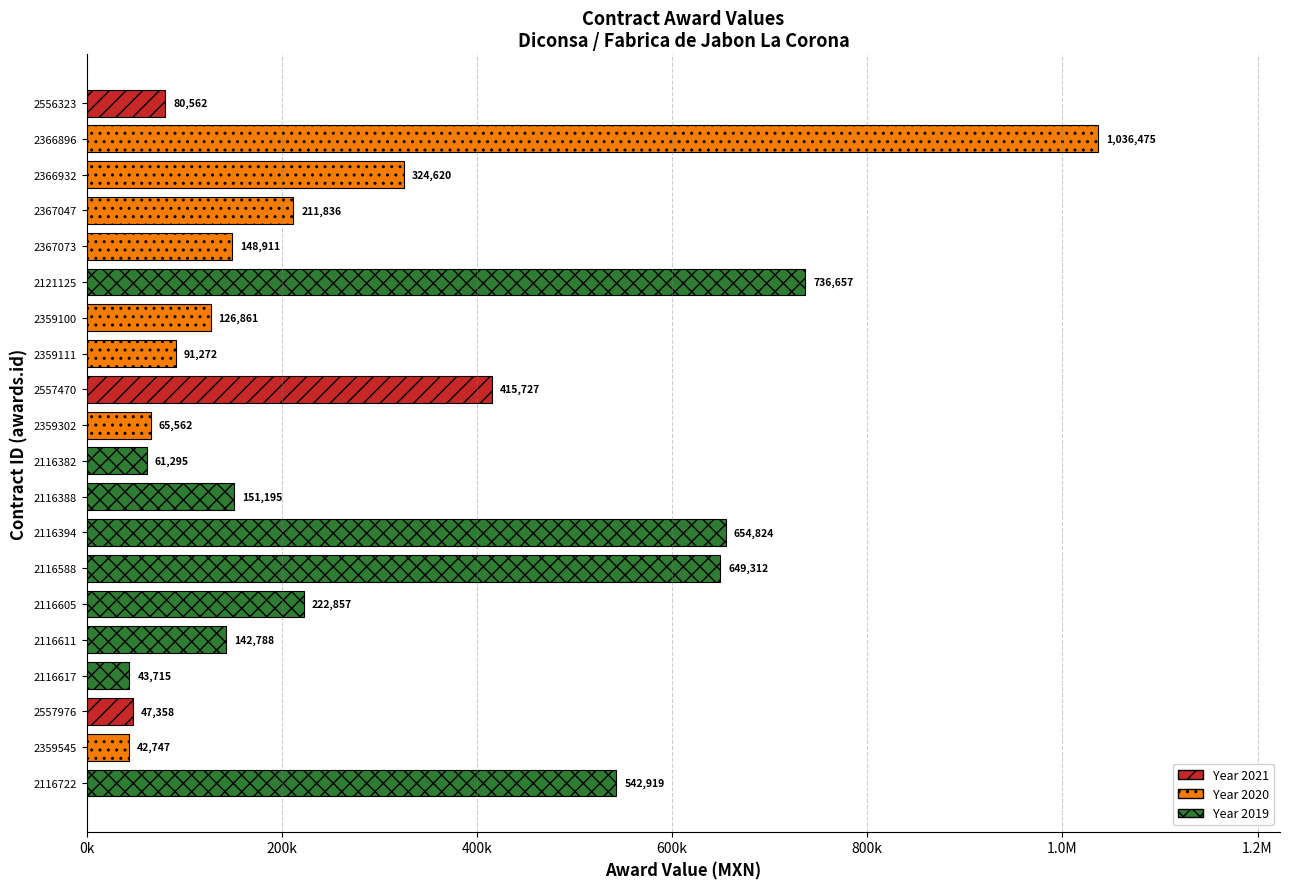

The value at 2556323 is 109317.3. True or false?

False